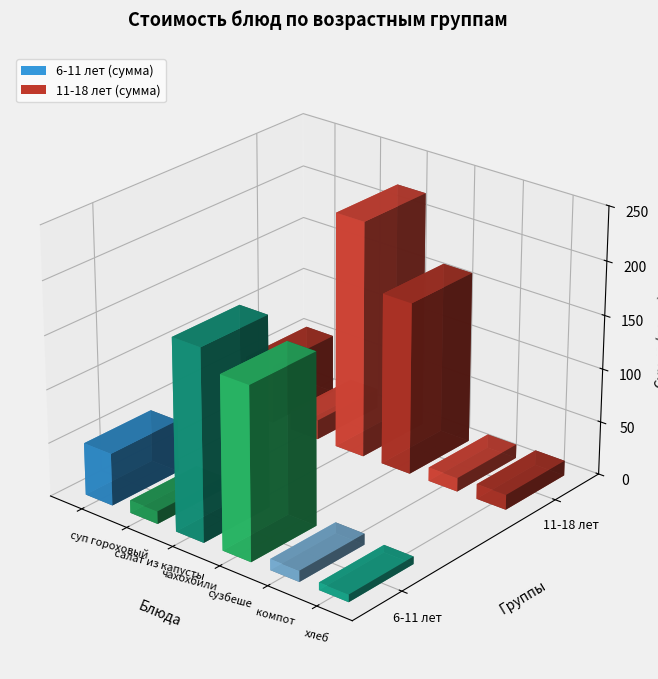

What is the highest value of the 11-18 лет (сумма) series?

221.4